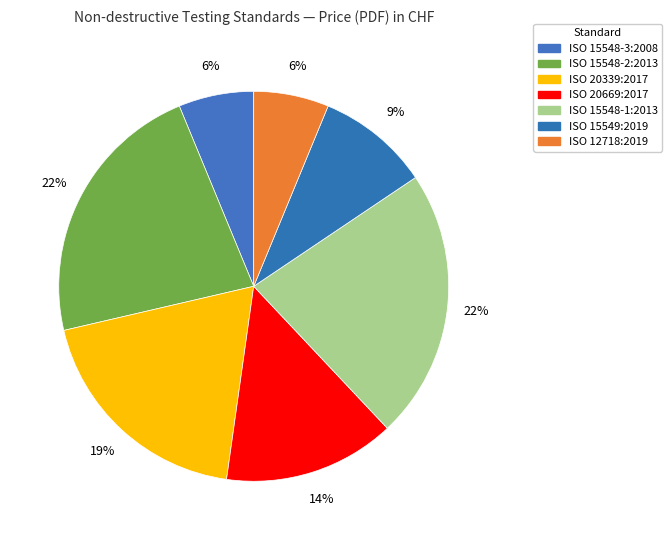

To the nearest percent, what is the combined percentage of ISO 15548-1:2013 and ISO 15548-3:2008?

29%